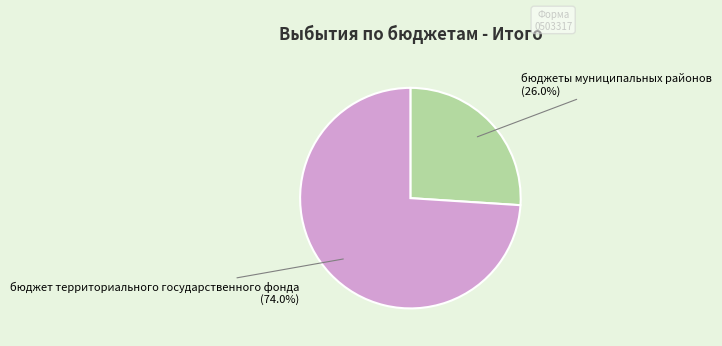

Is there a majority slice in this chart?

Yes